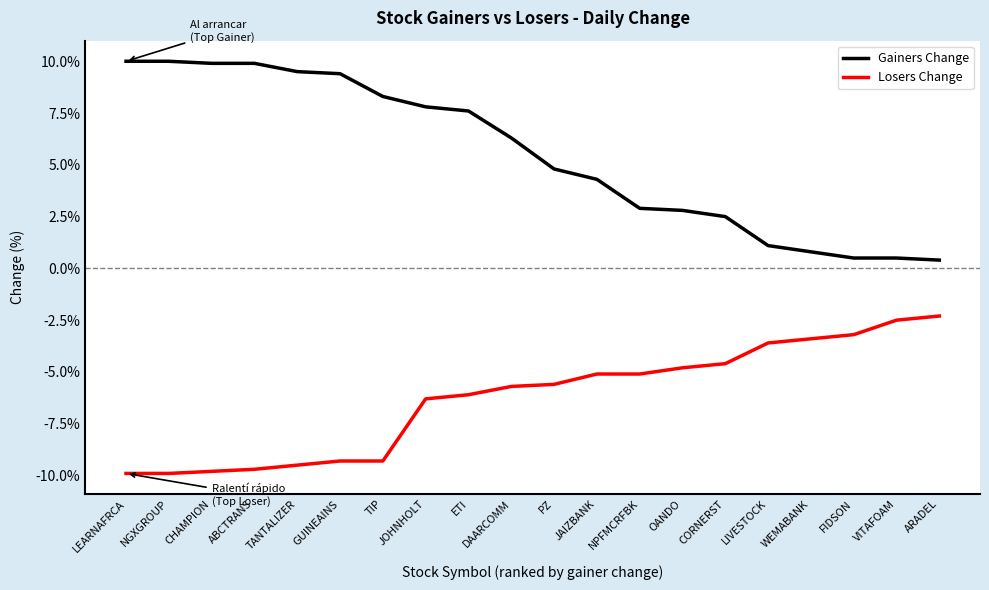

True or false: Gainers Change has more than 0 interior local peaks.

False